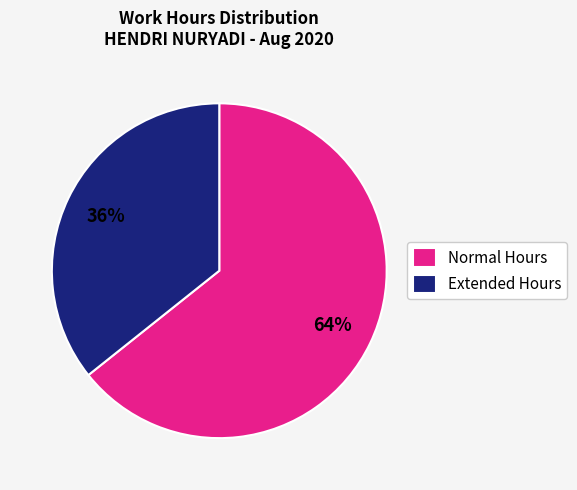

Is there any slice that represents more than half of the pie?

Yes